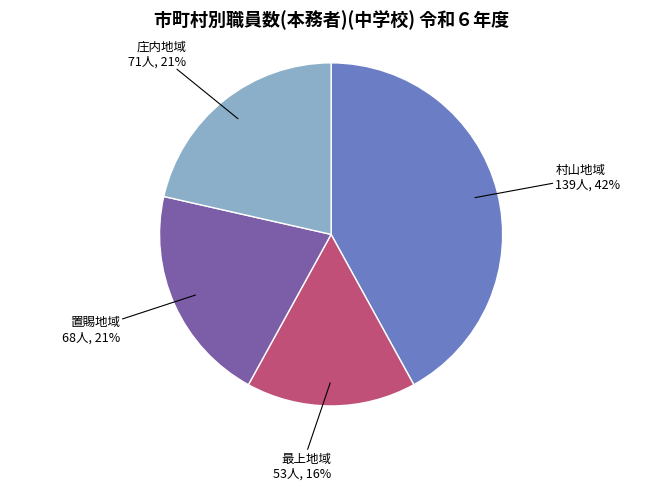

To the nearest percent, what is the difference between the largest and smallest slice percentages?

26%